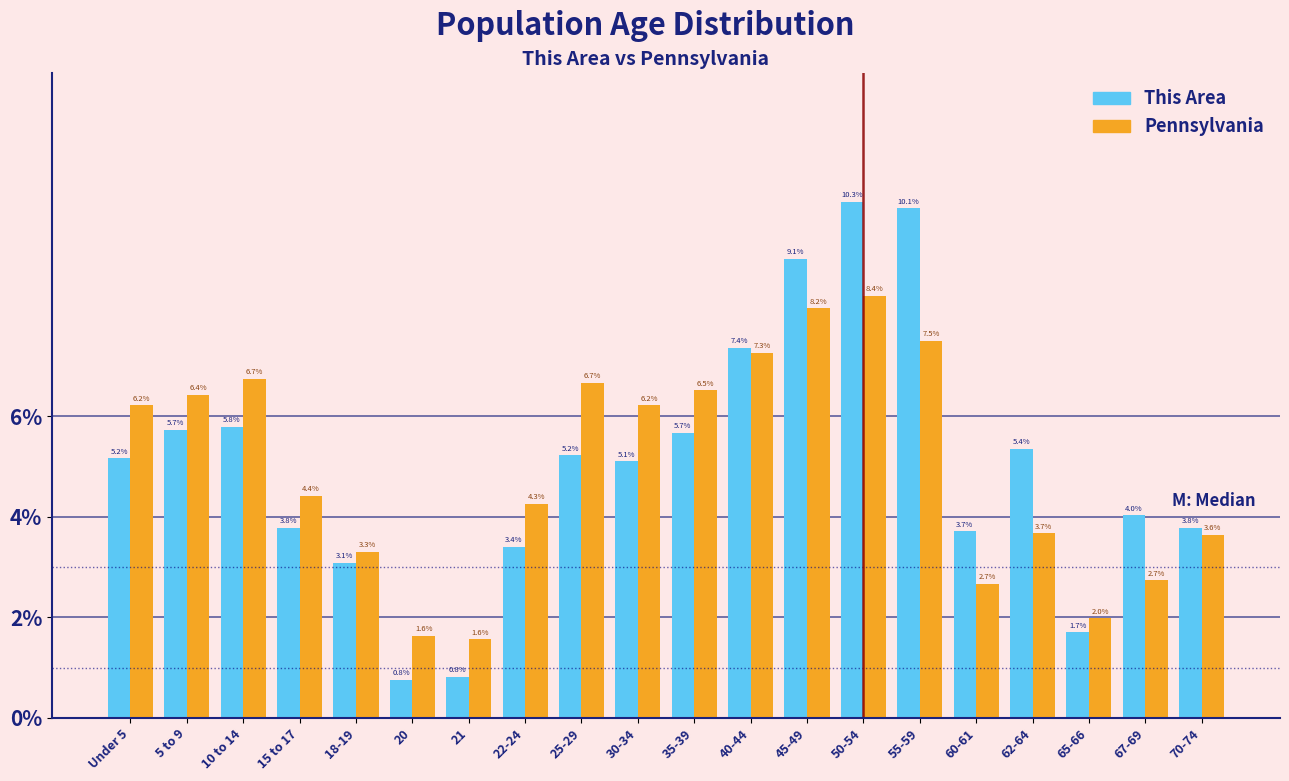

Reading right to left, what are all the values shown in this chart?

This Area: 70-74=3.8	67-69=4.0	65-66=1.7	62-64=5.4	60-61=3.7	55-59=10.1	50-54=10.3	45-49=9.1	40-44=7.4	35-39=5.7	30-34=5.1	25-29=5.2	22-24=3.4	21=0.8	20=0.8	18-19=3.1	15 to 17=3.8	10 to 14=5.8	5 to 9=5.7	Under 5=5.2
Pennsylvania: 70-74=3.6	67-69=2.7	65-66=2.0	62-64=3.7	60-61=2.7	55-59=7.5	50-54=8.4	45-49=8.2	40-44=7.3	35-39=6.5	30-34=6.2	25-29=6.7	22-24=4.3	21=1.6	20=1.6	18-19=3.3	15 to 17=4.4	10 to 14=6.7	5 to 9=6.4	Under 5=6.2